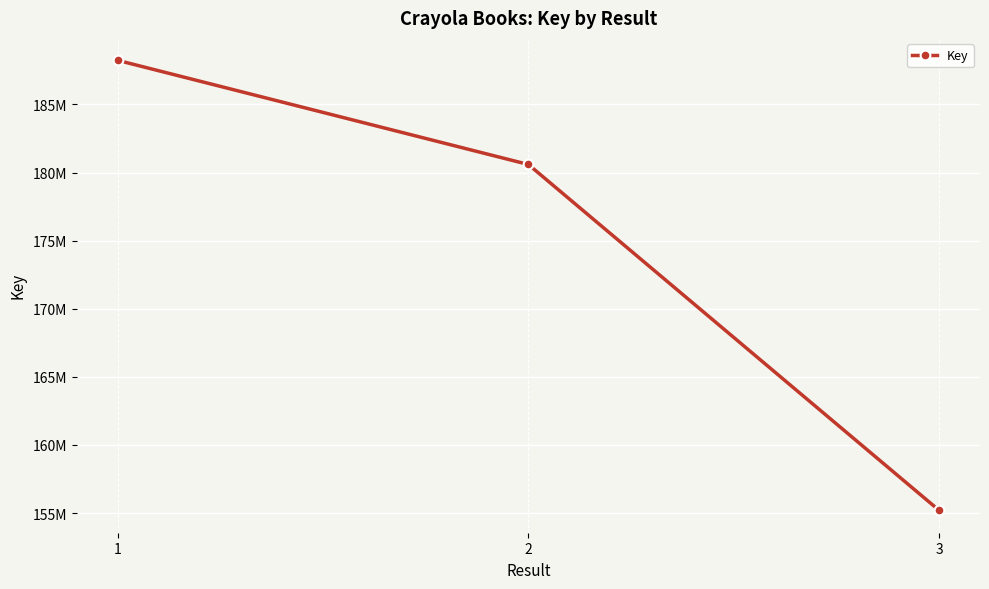

Does the chart have visible grid lines?

Yes